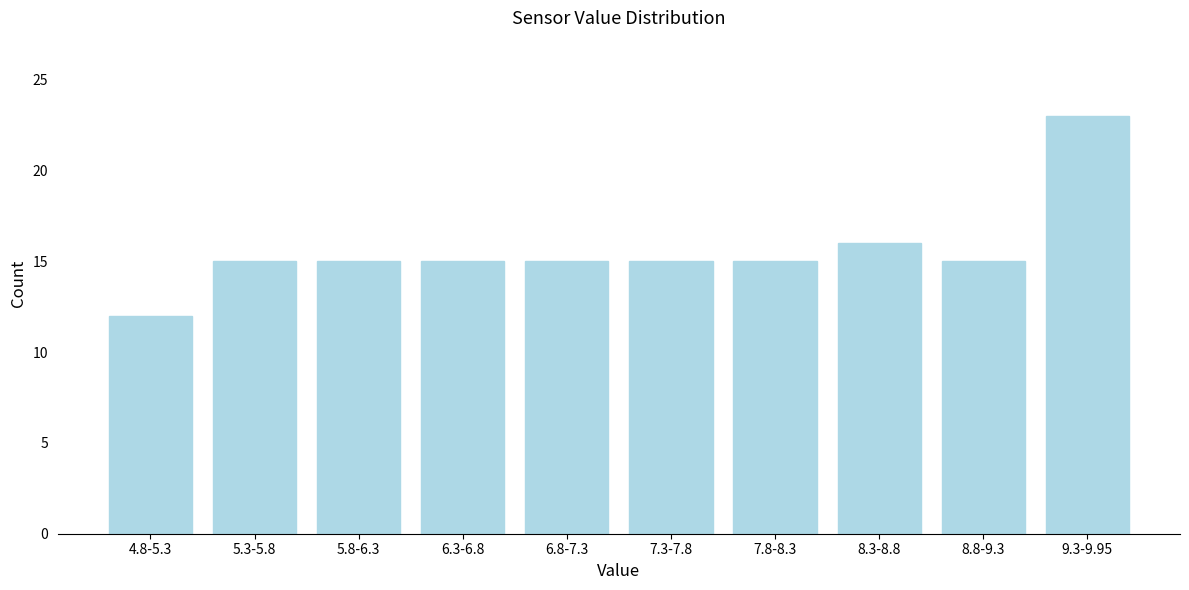

Reading right to left, list all the values displayed in this chart.

9.3-9.95=23	8.8-9.3=15	8.3-8.8=16	7.8-8.3=15	7.3-7.8=15	6.8-7.3=15	6.3-6.8=15	5.8-6.3=15	5.3-5.8=15	4.8-5.3=12